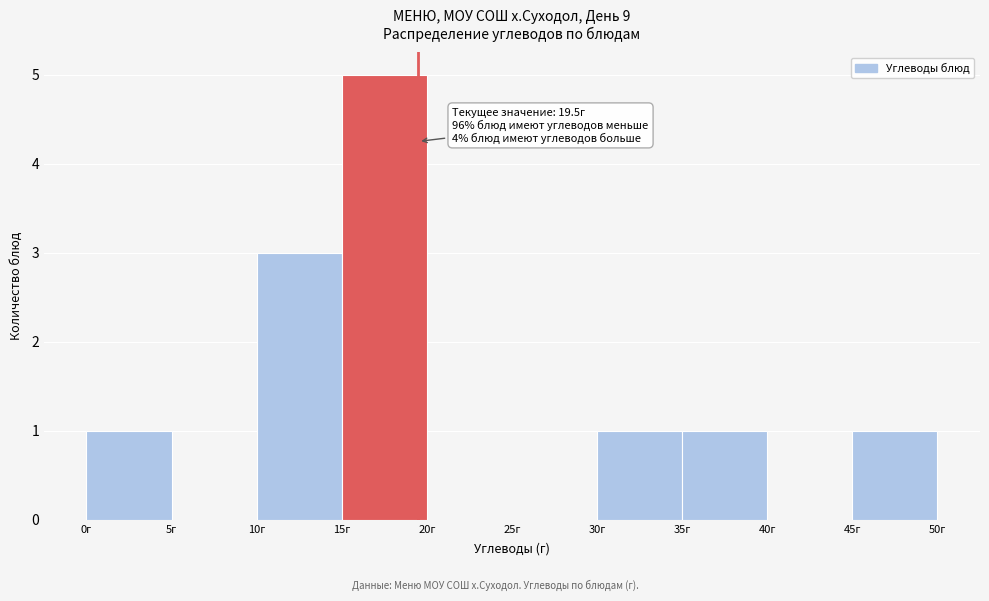

Which range on the x-axis has the tallest bar?

15 to 20